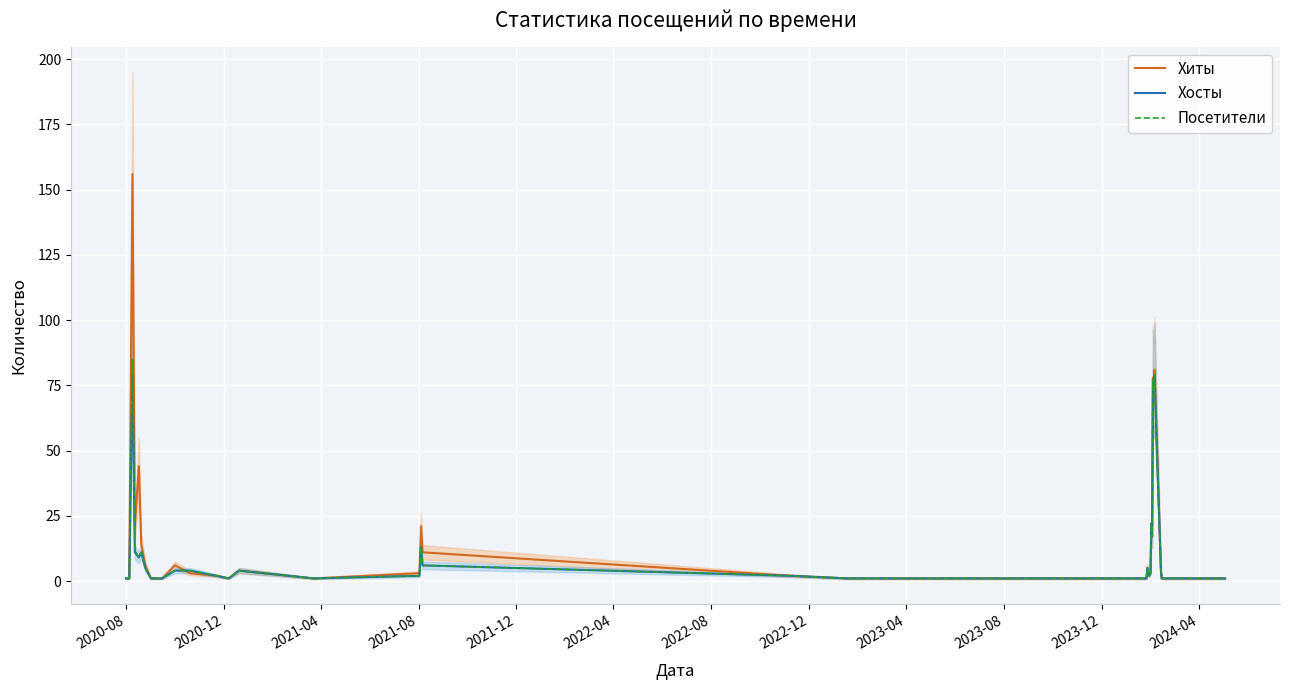

What is the value of the Хиты point at the 19th from the left?

2